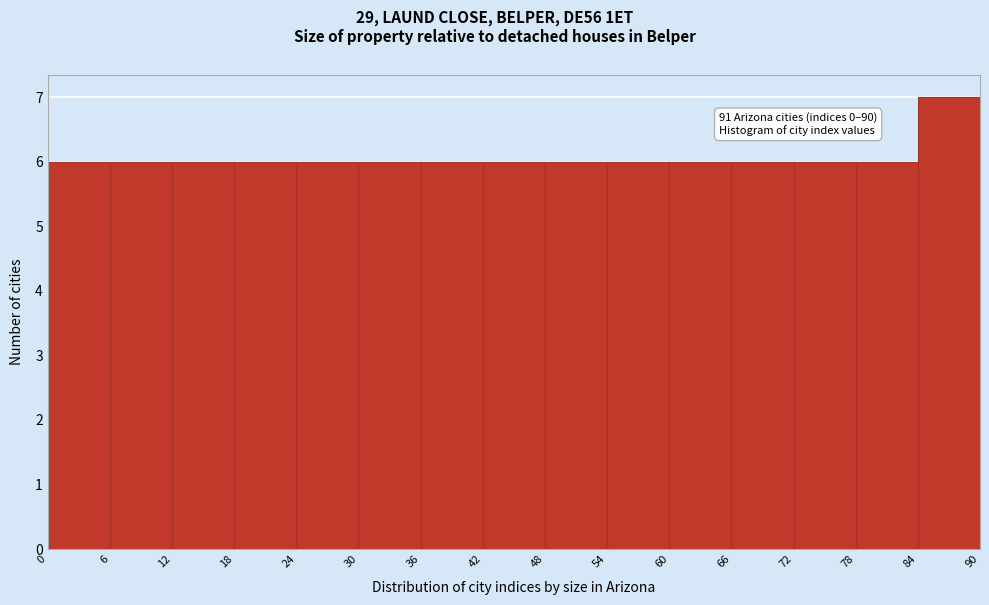

Which range on the x-axis has the tallest bar?

84 to 90